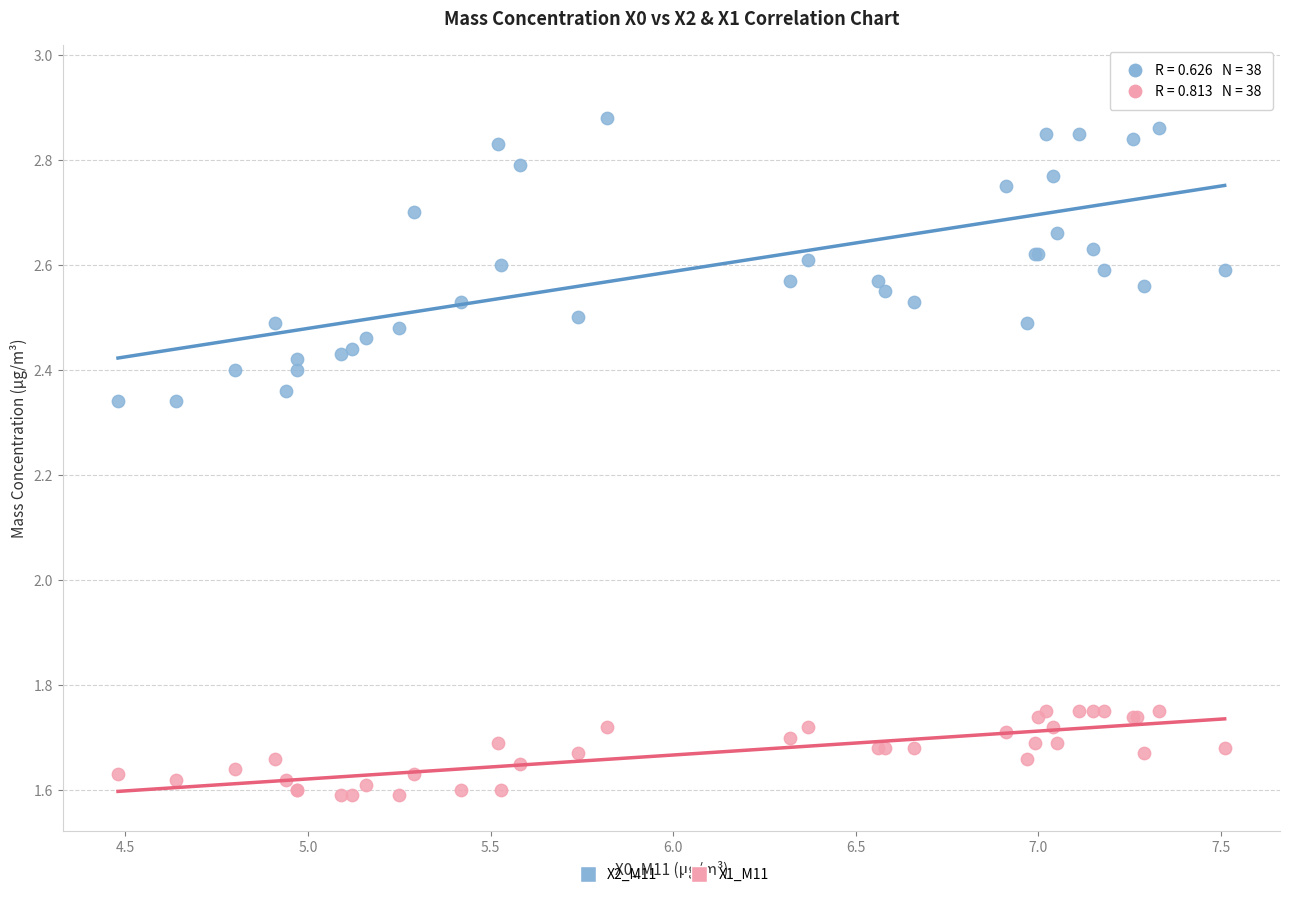

Which series contains the lowest Y value?

X1_M11